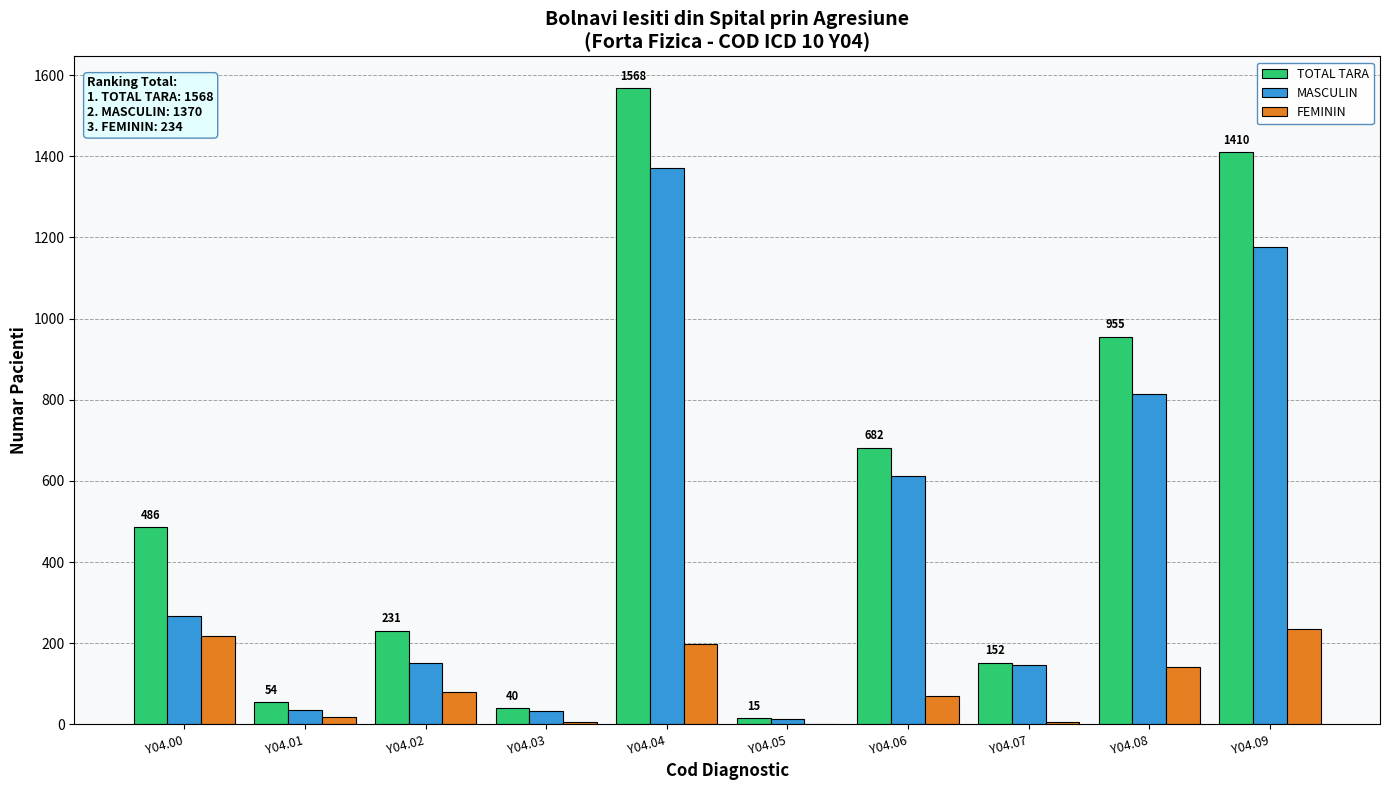

At which label is TOTAL TARA closest to 791?

Y04.06